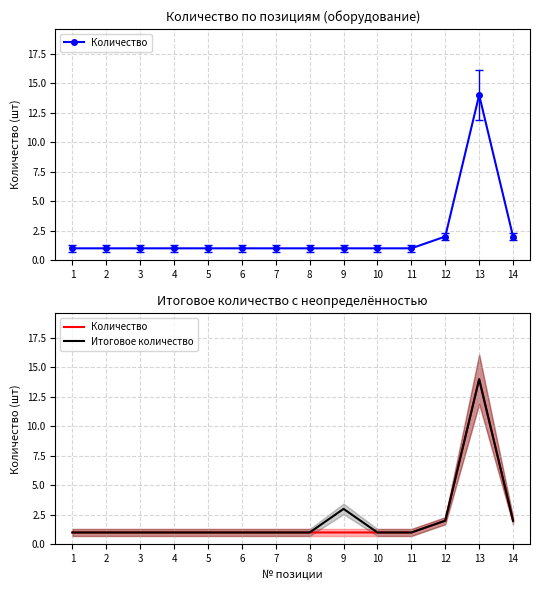

Is it true that Итоговое количество equals 1 at 4?

True